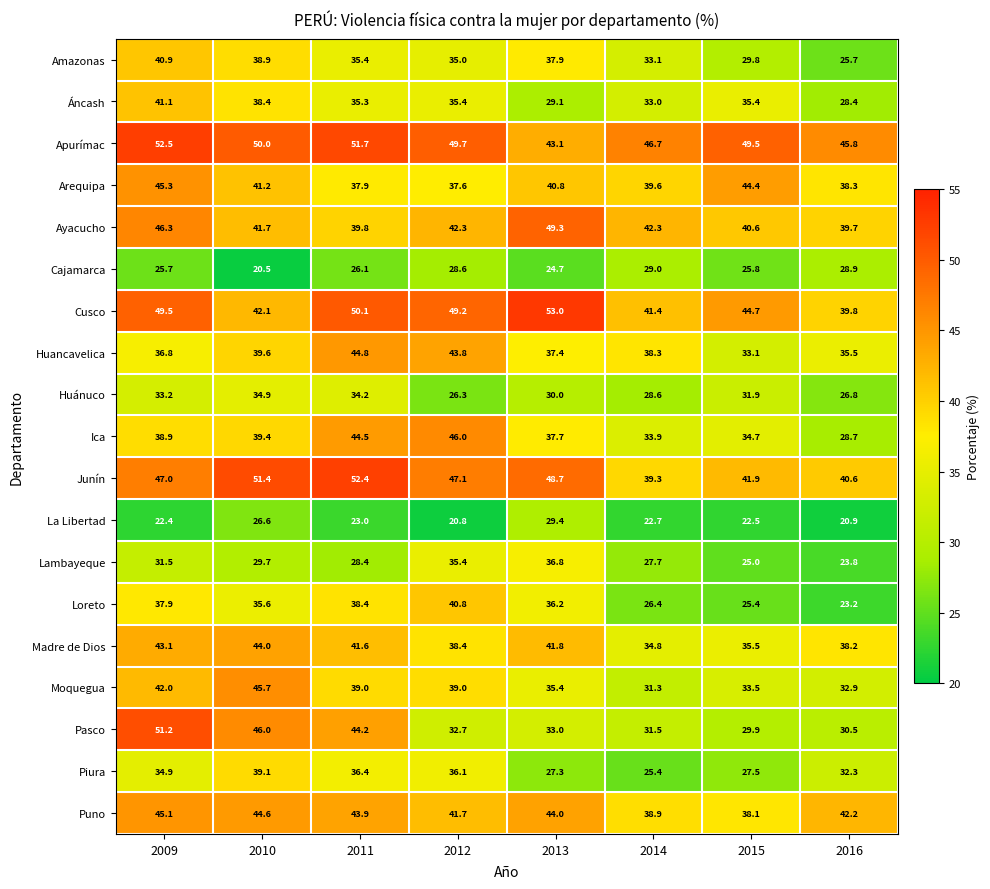

List the series in order of their peak value, highest first.

Cusco, Apurímac, Junín, Pasco, Ayacucho, Ica, Moquegua, Arequipa, Puno, Huancavelica, Madre de Dios, Áncash, Amazonas, Loreto, Piura, Lambayeque, Huánuco, La Libertad, Cajamarca